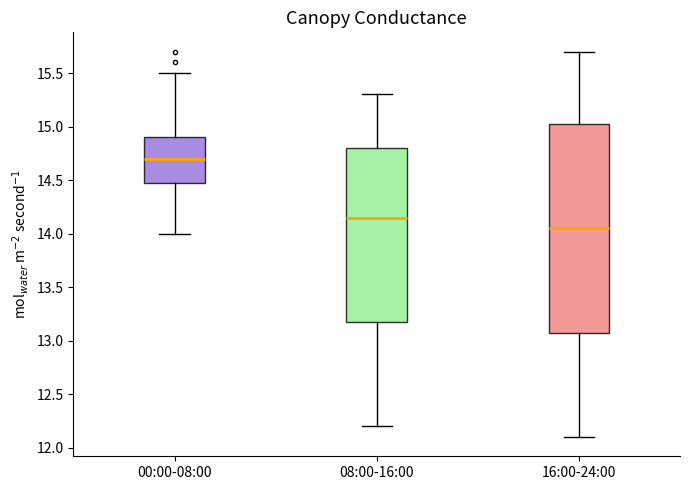

Where does the median line of the box for 08:00-16:00 sit on the y-axis? The values are not printed on the chart, so give them approximately, as read against the axis.

14.15